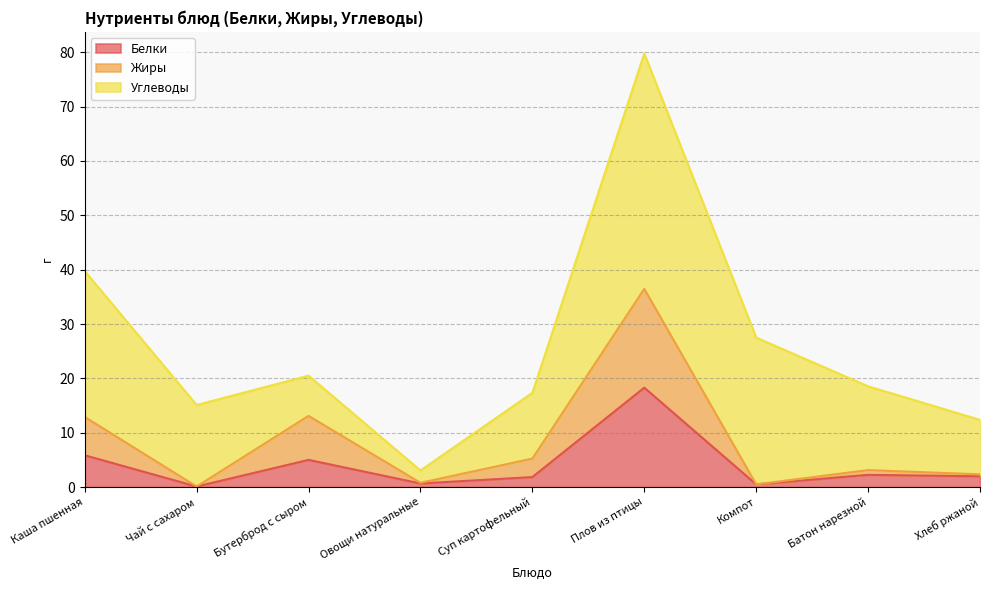

Which category has the lowest value in the Жиры series?

Чай с сахаром